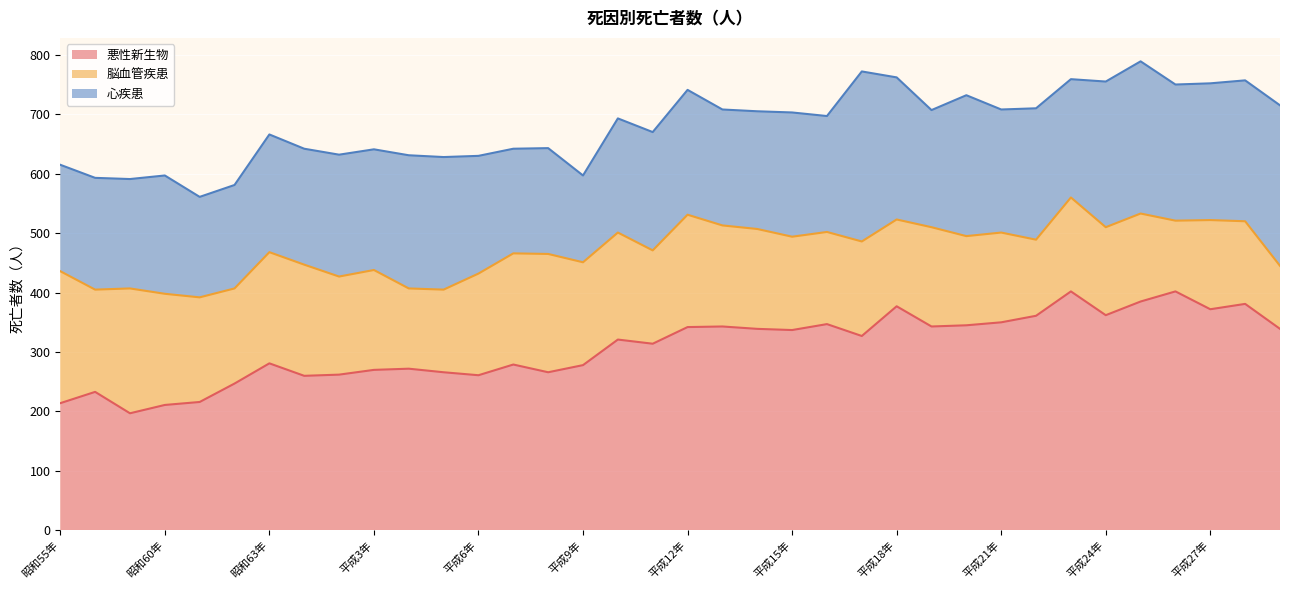

Does the chart display data point markers on the line(s)?

No